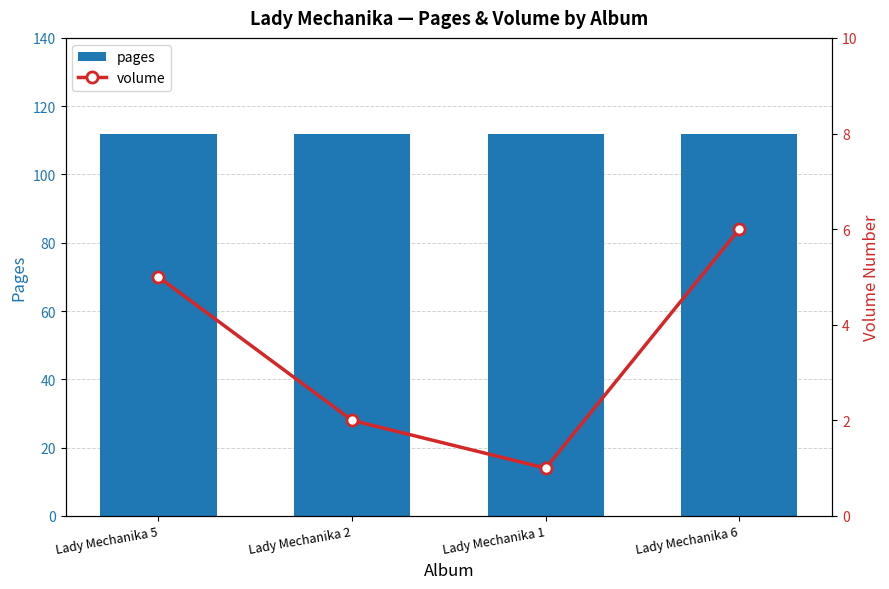

The volume series shows 7 at Lady Mechanika 5. True or false?

False